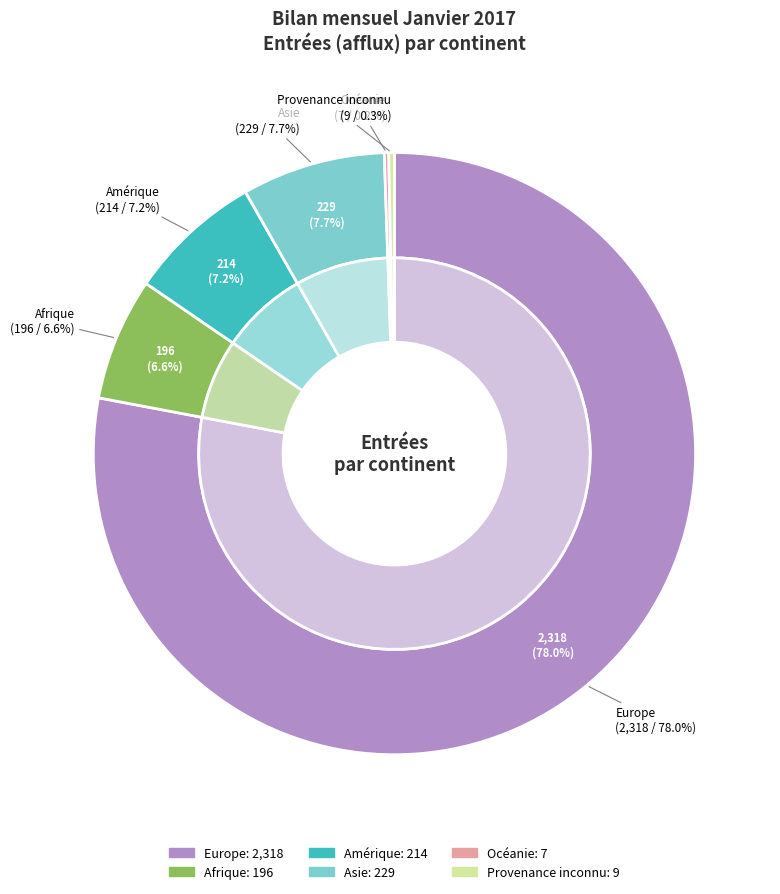

Combined, what portion of the pie is Provenance inconnu and Afrique?

6.9%